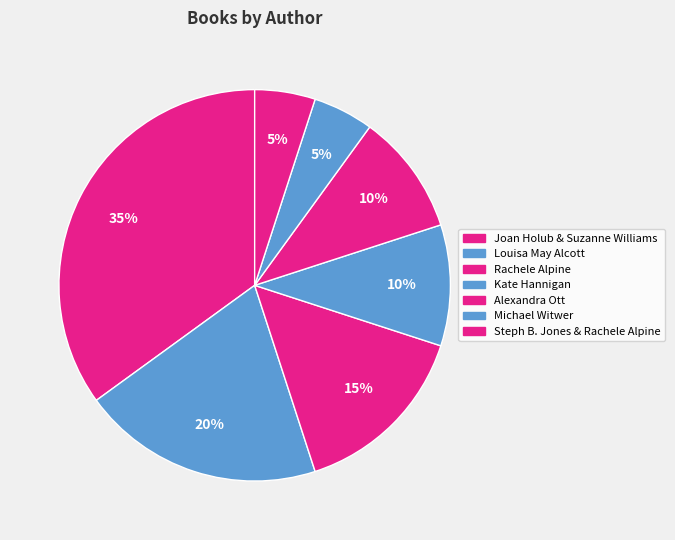

The Steph B. Jones & Rachele Alpine slice represents 15% of the pie. True or false?

False